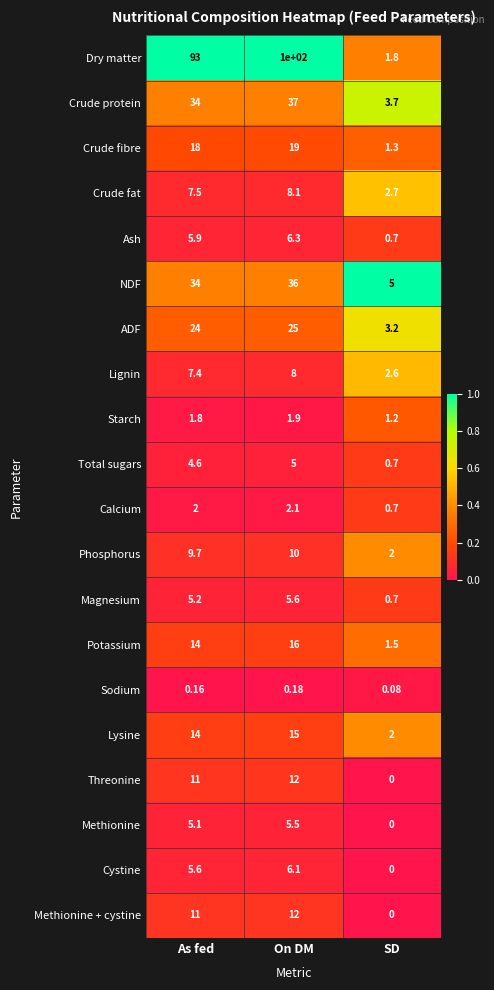

Between On DM and SD, which series saw the biggest shift?

Dry matter